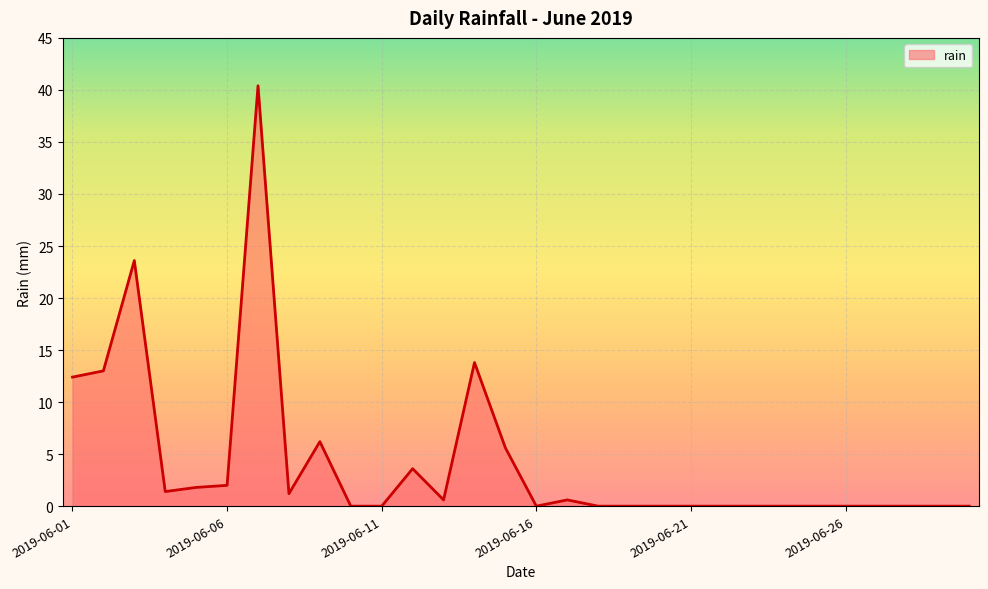

What is the maximum value shown in the chart?

40.4